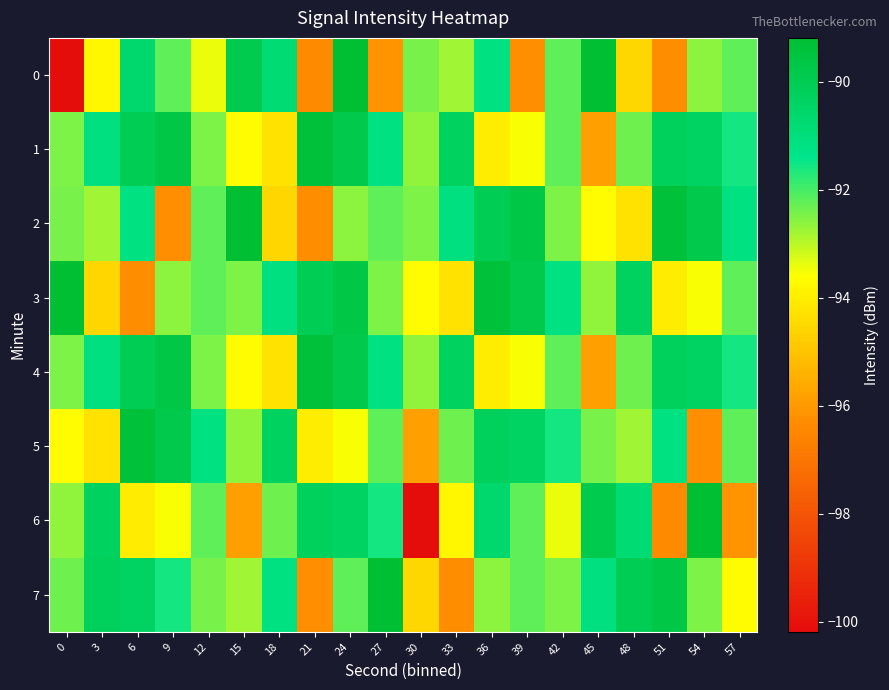

At which category is the sum across all series the highest?

24